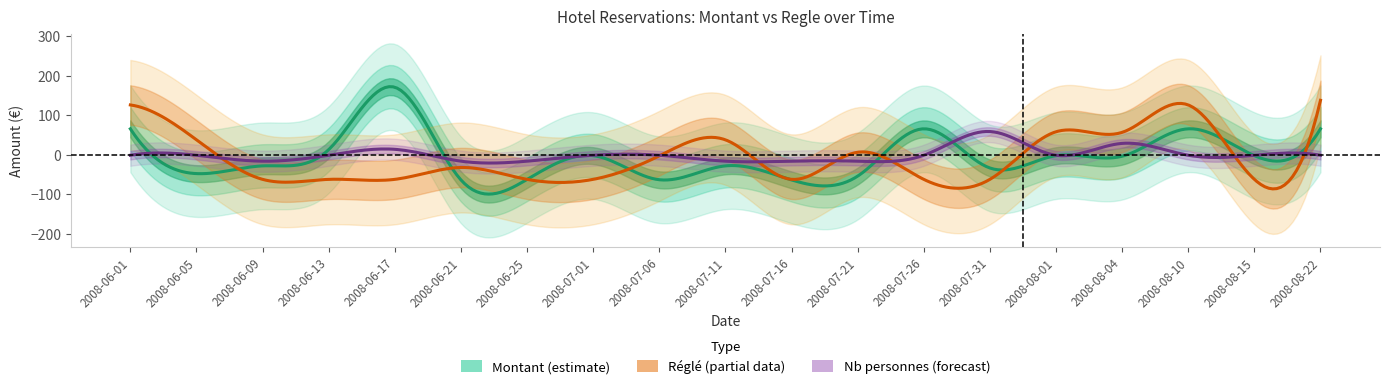

The Nb_personnes series shows 1.0 at 2008-06-21. True or false?

True